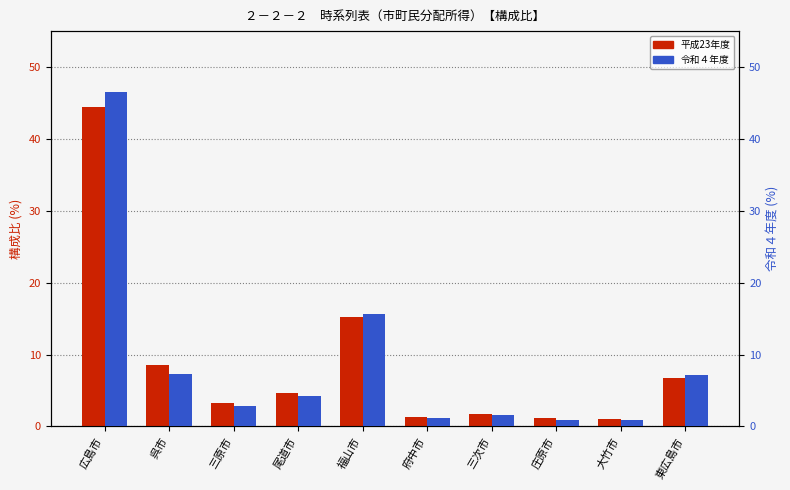

Rank the series by their average value, from highest to lowest.

令和４年度, 平成23年度